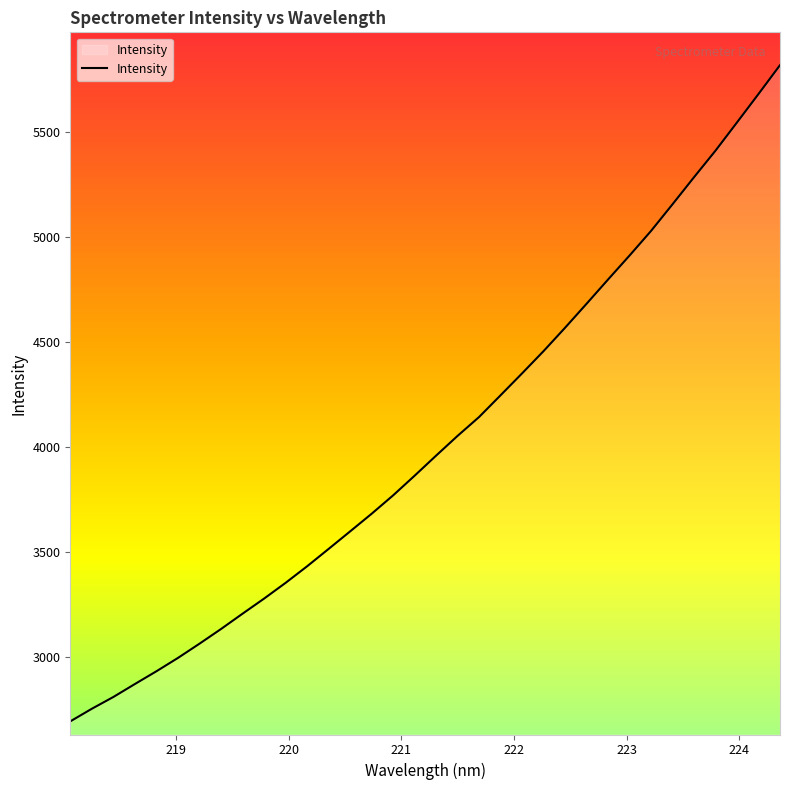

What is the difference between the maximum and minimum values?

3126.5